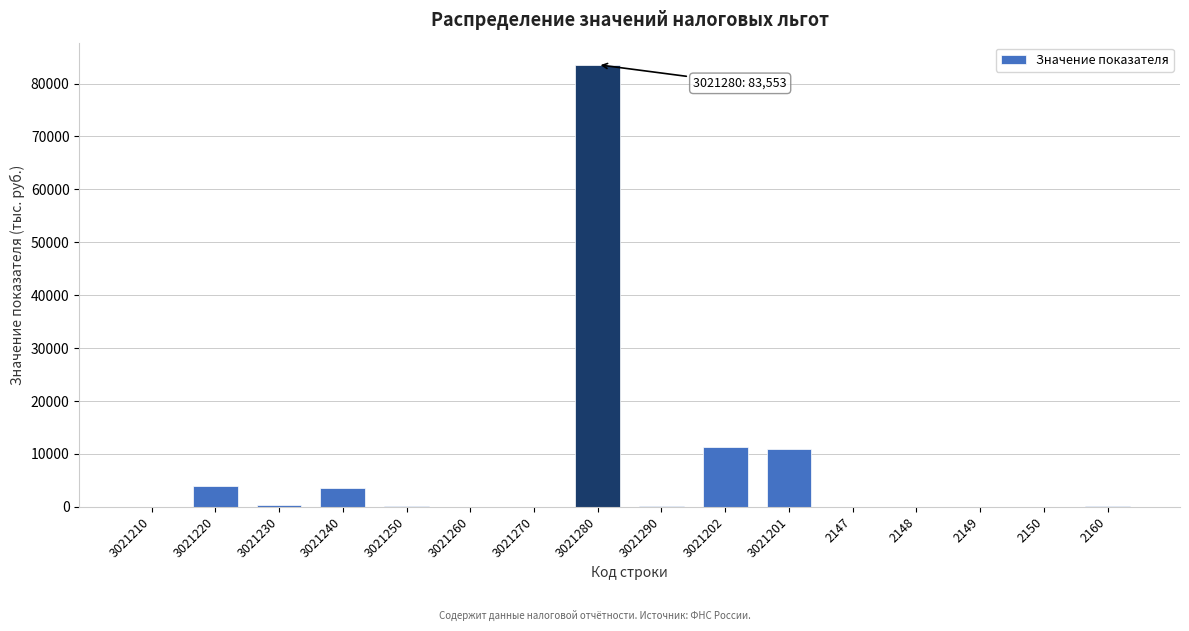

What is the change in value from 3021202 to 2149?

-11322